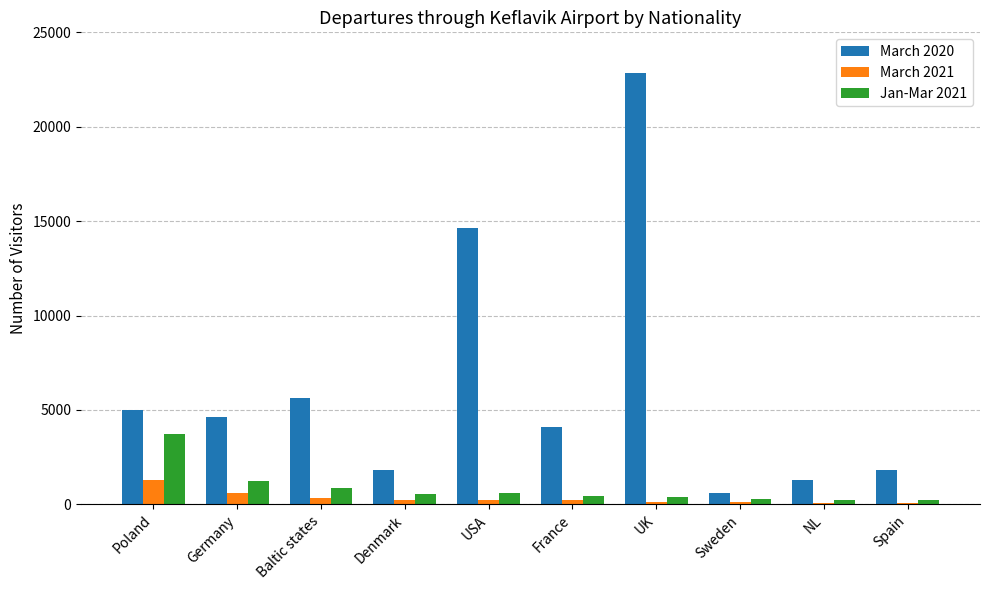

At which category is the sum across all series the highest?

UK